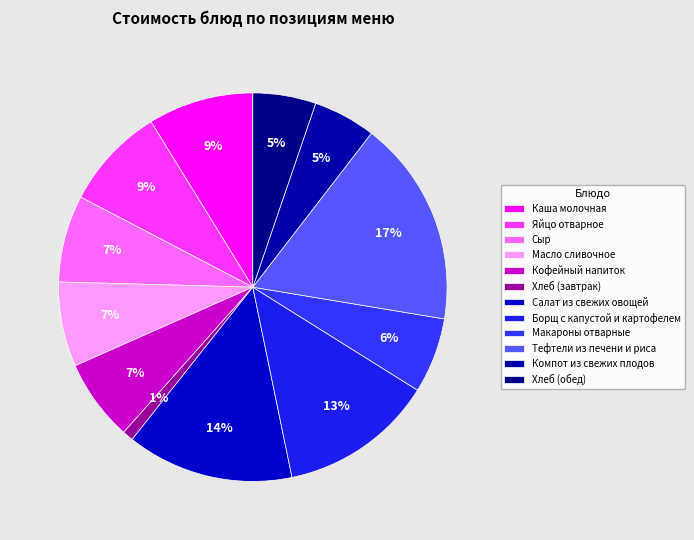

To the nearest percent, what is the difference between the largest and smallest slice percentages?

16%